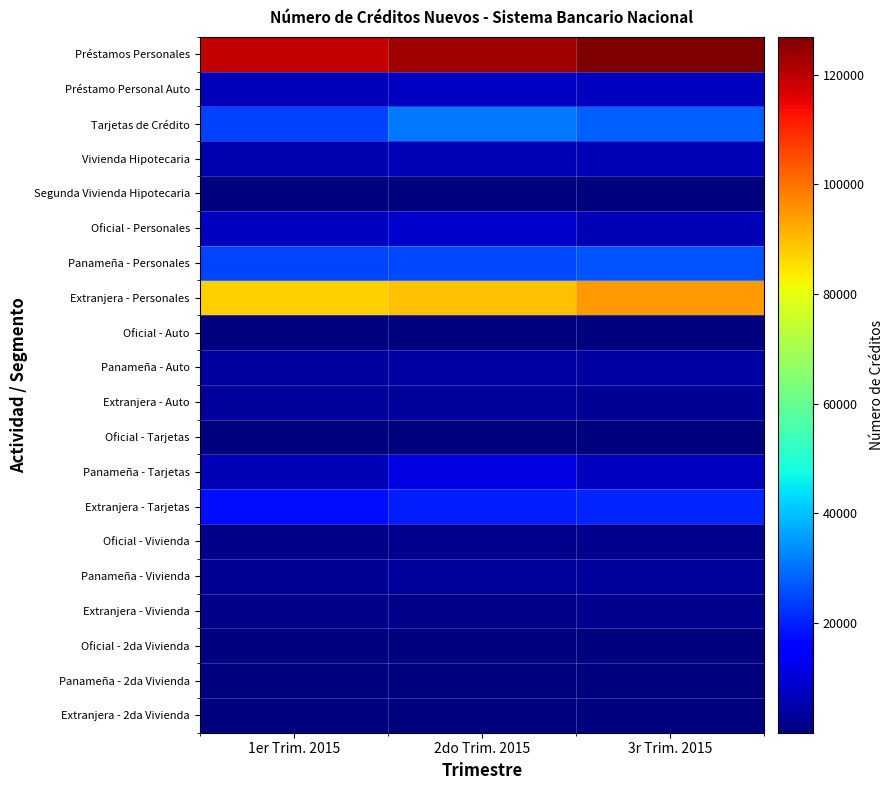

Reading right to left, extract all data points from this chart.

Préstamos Personales: 3r Trim. 2015=126907	2do Trim. 2015=123375	1er Trim. 2015=119317
Préstamo Personal Auto: 3r Trim. 2015=7010	2do Trim. 2015=7783	1er Trim. 2015=6937
Tarjetas de Crédito: 3r Trim. 2015=28193	2do Trim. 2015=31214	1er Trim. 2015=23840
Vivienda Hipotecaria: 3r Trim. 2015=6331	2do Trim. 2015=6019	1er Trim. 2015=5462
Segunda Vivienda Hipotecaria: 3r Trim. 2015=276	2do Trim. 2015=303	1er Trim. 2015=363
Oficial - Personales: 3r Trim. 2015=6183	2do Trim. 2015=8664	1er Trim. 2015=7213
Panameña - Personales: 3r Trim. 2015=26415	2do Trim. 2015=25106	1er Trim. 2015=24448
Extranjera - Personales: 3r Trim. 2015=94309	2do Trim. 2015=89605	1er Trim. 2015=87656
Oficial - Auto: 3r Trim. 2015=28	2do Trim. 2015=6	1er Trim. 2015=8
Panameña - Auto: 3r Trim. 2015=4049	2do Trim. 2015=4438	1er Trim. 2015=3750
Extranjera - Auto: 3r Trim. 2015=2933	2do Trim. 2015=3339	1er Trim. 2015=3179
Oficial - Tarjetas: 3r Trim. 2015=470	2do Trim. 2015=497	1er Trim. 2015=308
Panameña - Tarjetas: 3r Trim. 2015=7103	2do Trim. 2015=11120	1er Trim. 2015=6160
Extranjera - Tarjetas: 3r Trim. 2015=20620	2do Trim. 2015=19597	1er Trim. 2015=17372
Oficial - Vivienda: 3r Trim. 2015=1559	2do Trim. 2015=1557	1er Trim. 2015=1401
Panameña - Vivienda: 3r Trim. 2015=3124	2do Trim. 2015=2997	1er Trim. 2015=2792
Extranjera - Vivienda: 3r Trim. 2015=1648	2do Trim. 2015=1465	1er Trim. 2015=1269
Oficial - 2da Vivienda: 3r Trim. 2015=5	2do Trim. 2015=84	1er Trim. 2015=186
Panameña - 2da Vivienda: 3r Trim. 2015=211	2do Trim. 2015=175	1er Trim. 2015=125
Extranjera - 2da Vivienda: 3r Trim. 2015=60	2do Trim. 2015=44	1er Trim. 2015=52